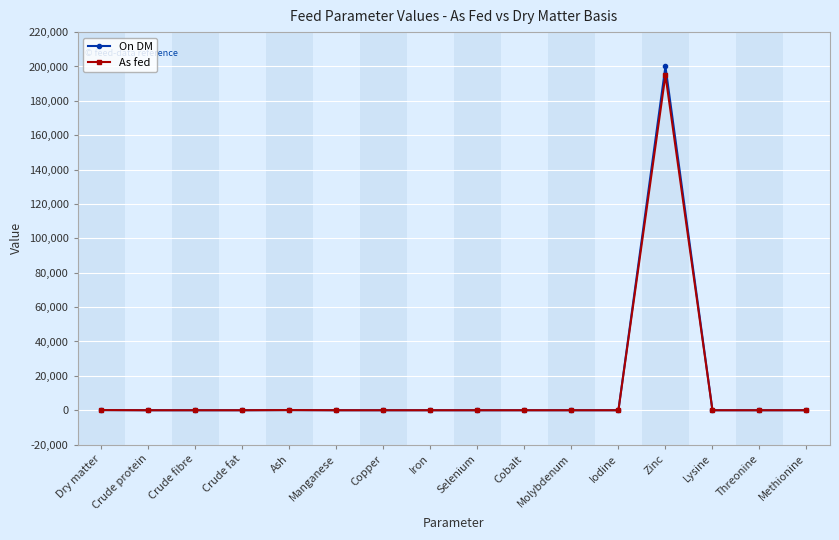

List the series in order of their peak value, lowest first.

As fed, On DM